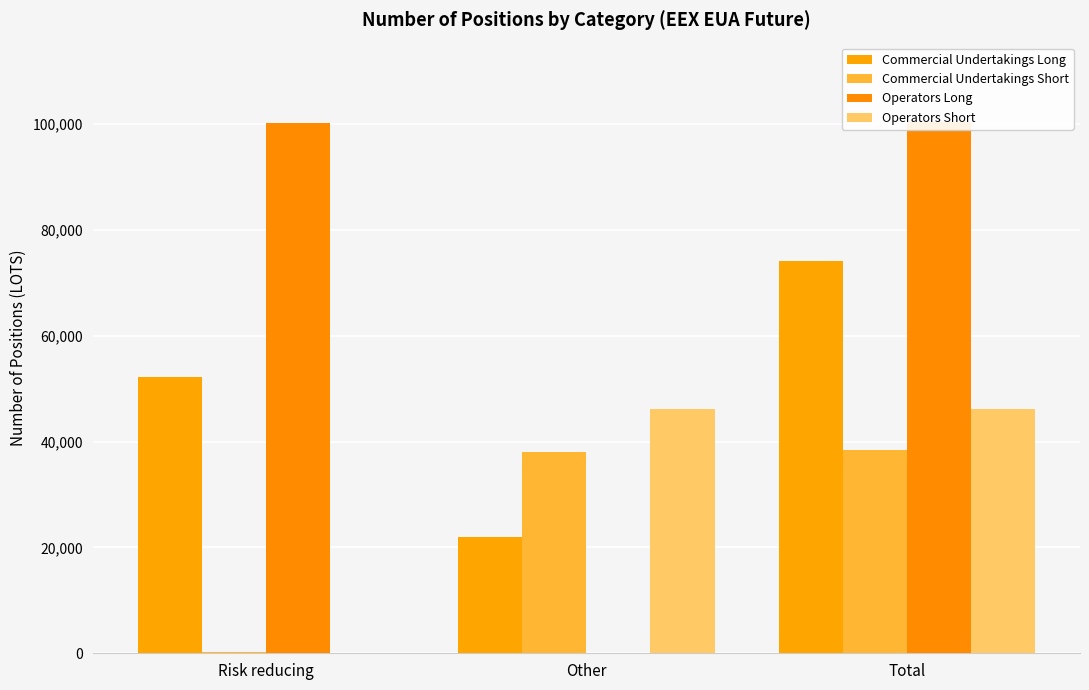

List the labels in order of Commercial Undertakings Short value, smallest first.

Risk reducing, Other, Total